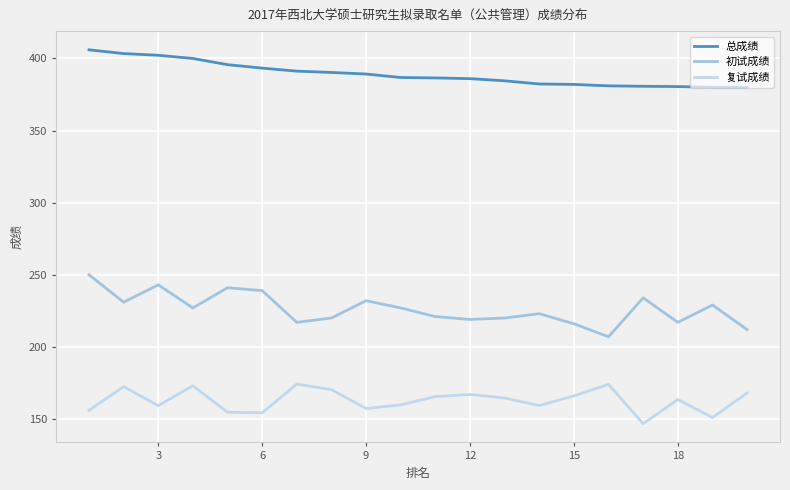

Rank the series by their average value, from lowest to highest.

复试成绩, 初试成绩, 总成绩